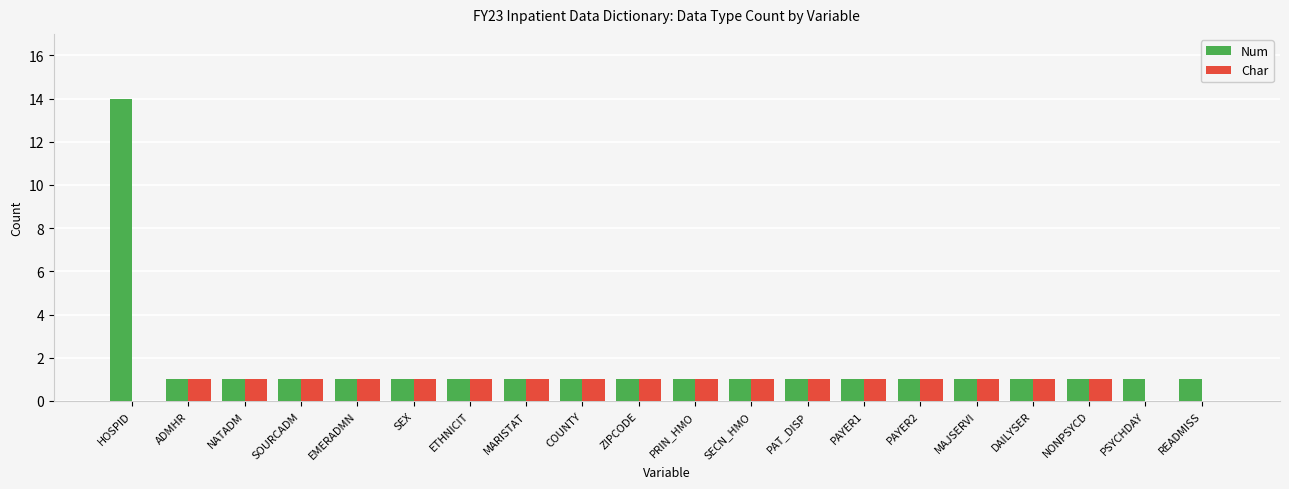

What is the sum of all Char values?

17